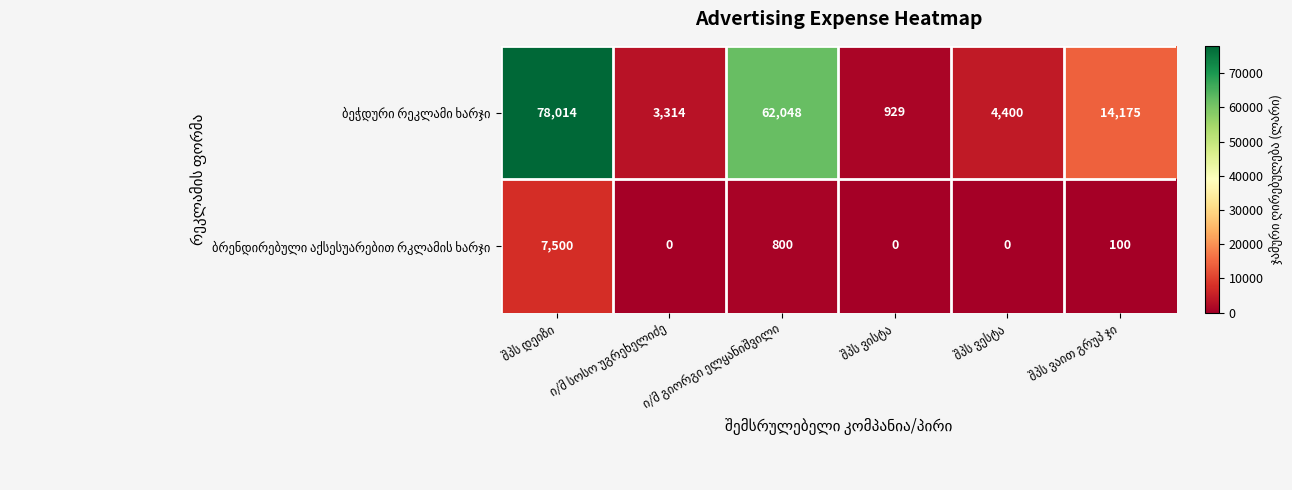

What is the maximum value shown in the chart?

78014